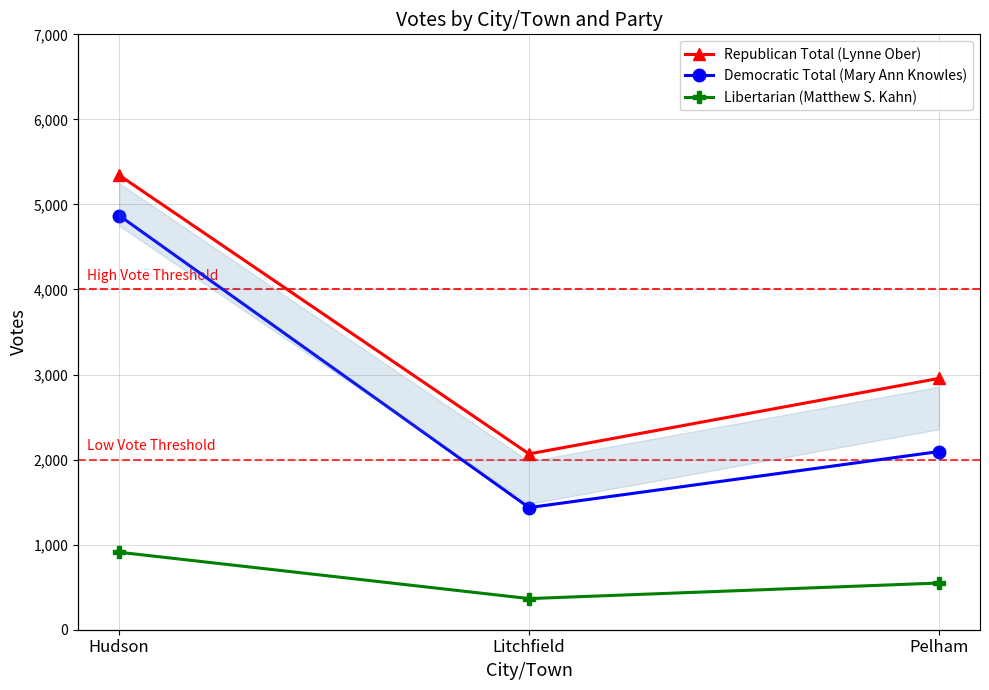

At how many categories does at least one series exceed 1698?

3